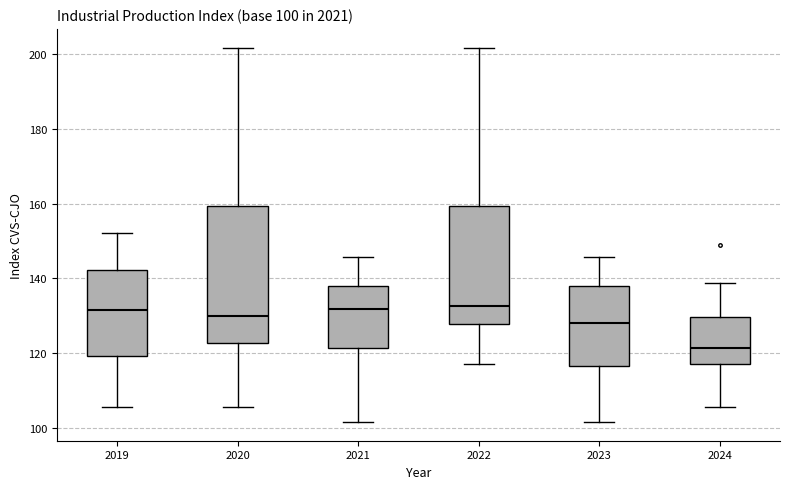

Which box is the tallest, from its lower edge to its upper edge?

2020